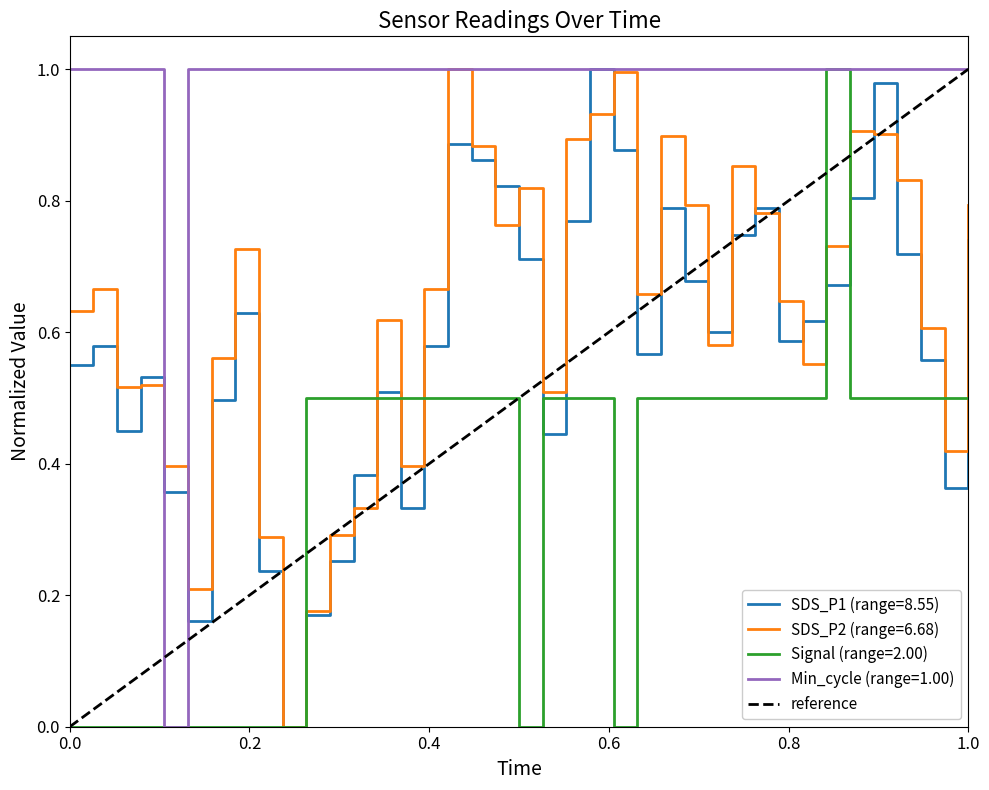

Is it true that SDS_P2 (range=6.68) equals 0.4 at 0.0?

False